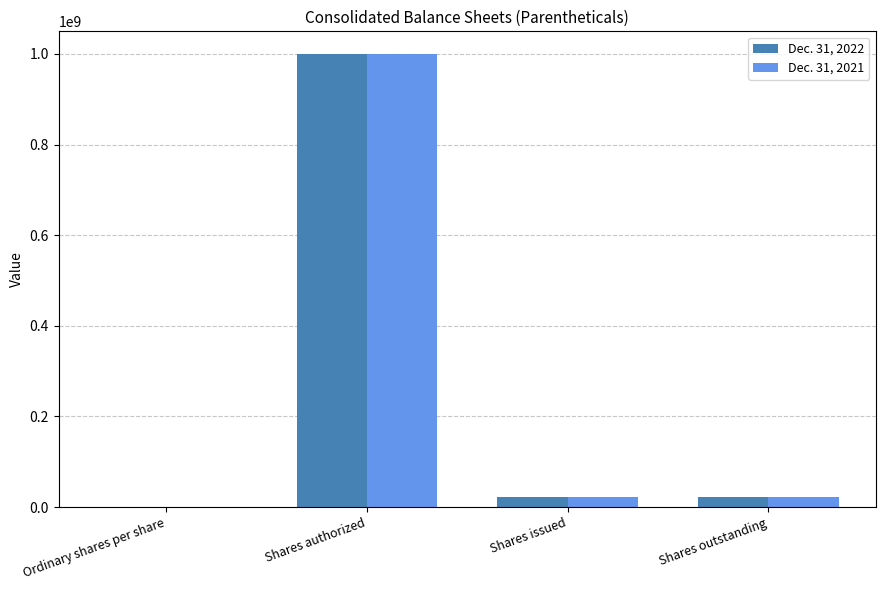

What are all the series names shown in the legend?

Dec. 31, 2022, Dec. 31, 2021